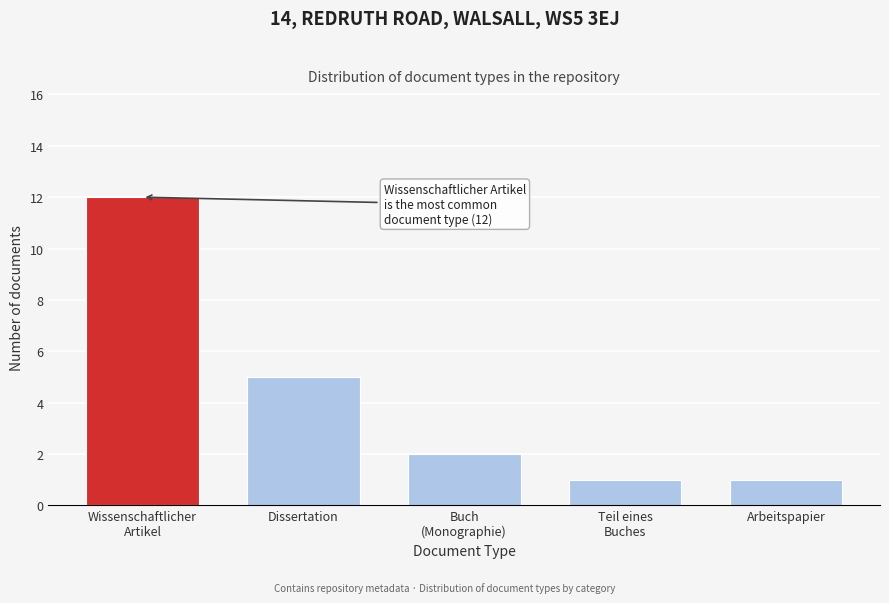

Reading left to right, what are all the values shown in this chart?

12	5	2	1	1